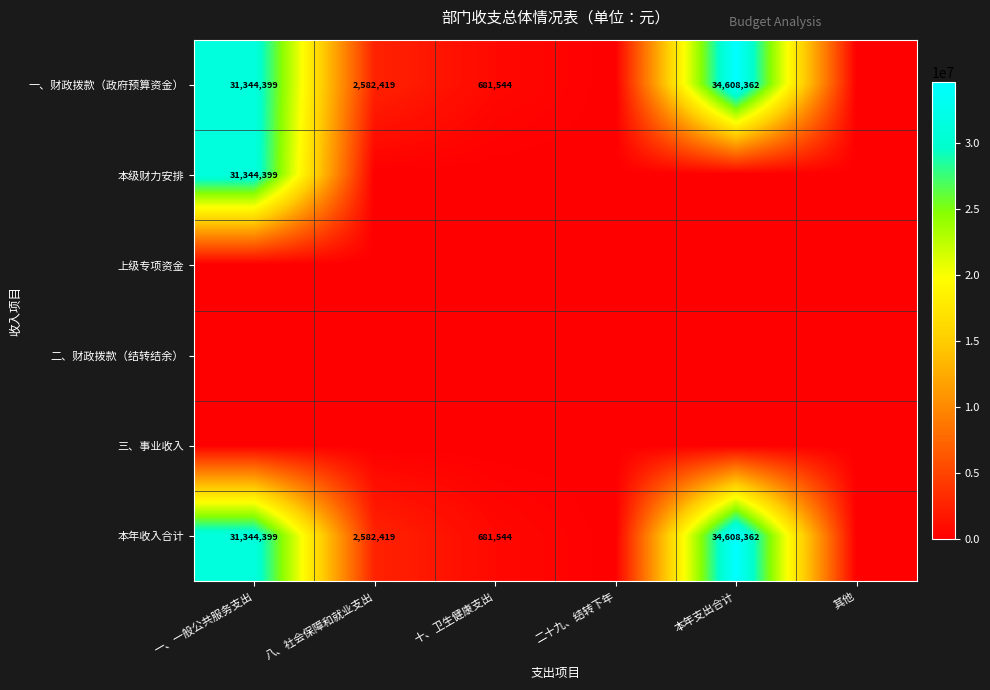

What is the difference between the 本年收入合计 values at 一、一般公共服务支出 and 十、卫生健康支出?

30662855